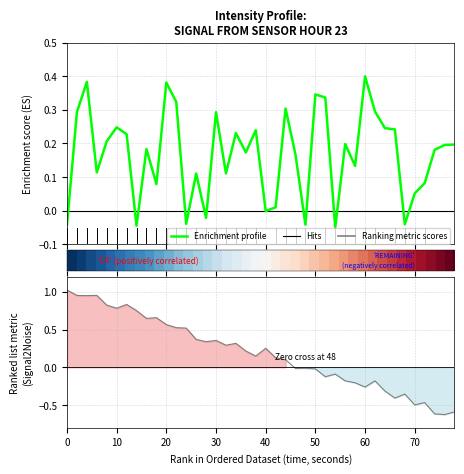

What is the average value?

0.2